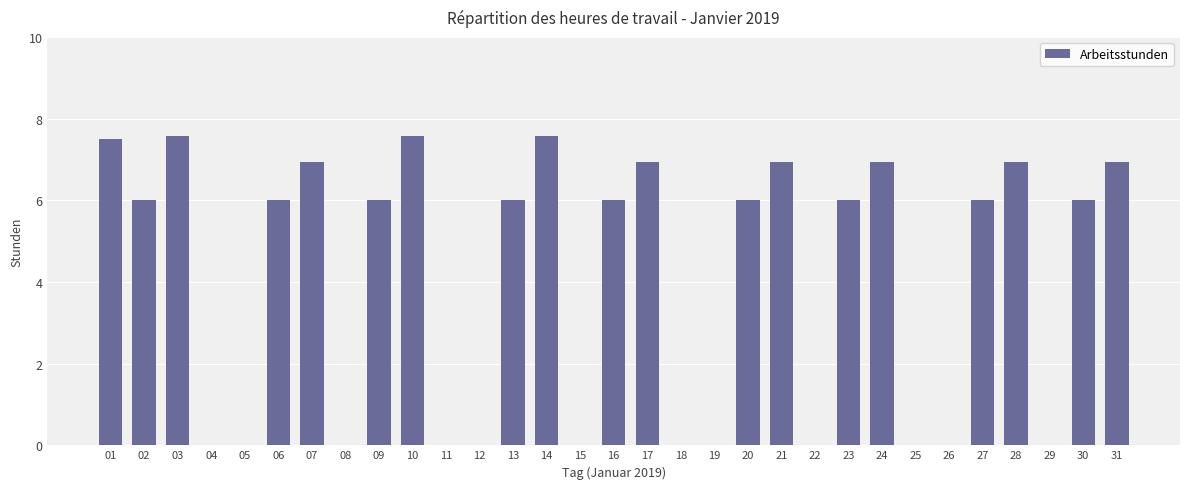

Is it true that the value at 28 is 9.1?

False